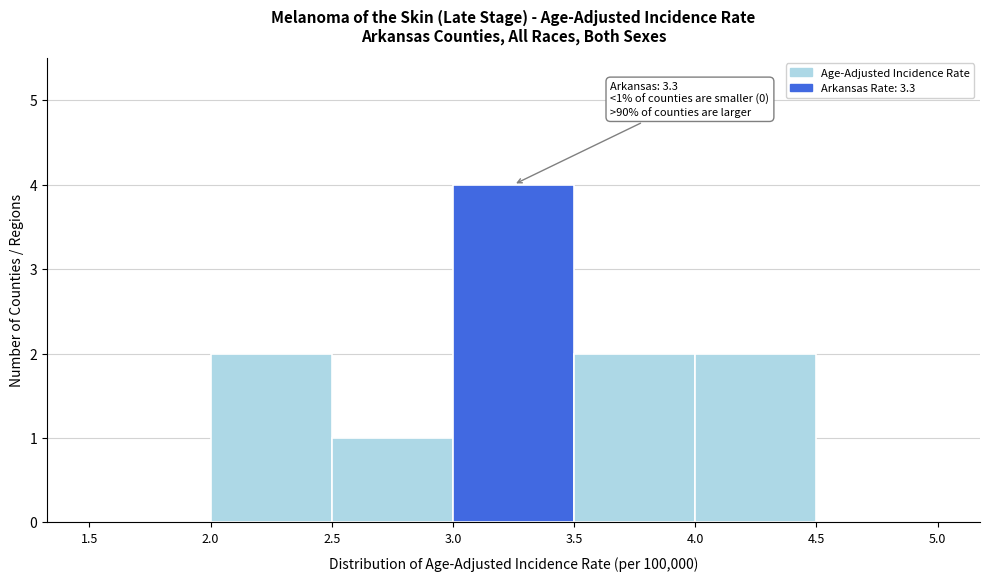

Over which range of the x-axis is the bar tallest?

3.0 to 3.5